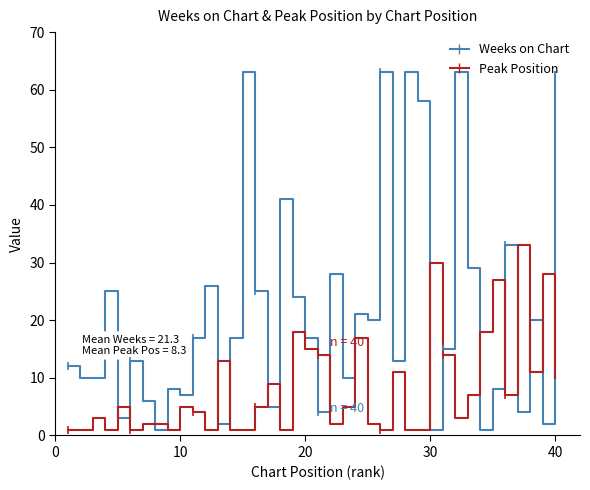

Which series has the largest range (max minus min)?

Weeks on Chart